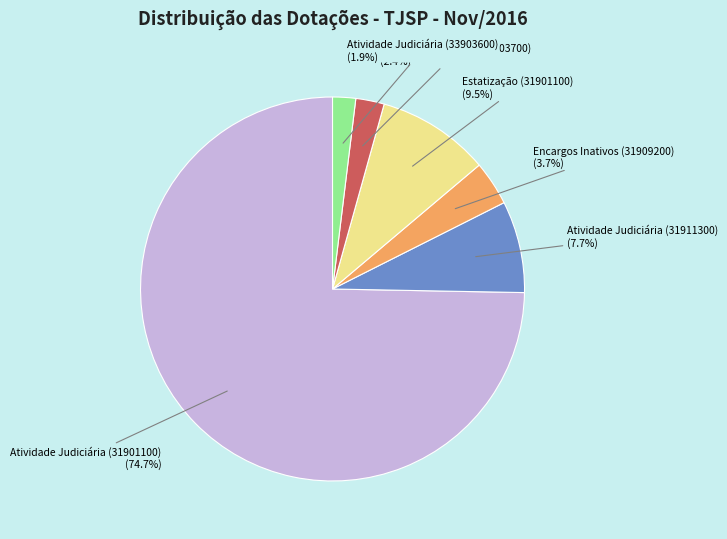

True or false: Atividade Judiciária (33903700) accounts for 2% of the total.

True